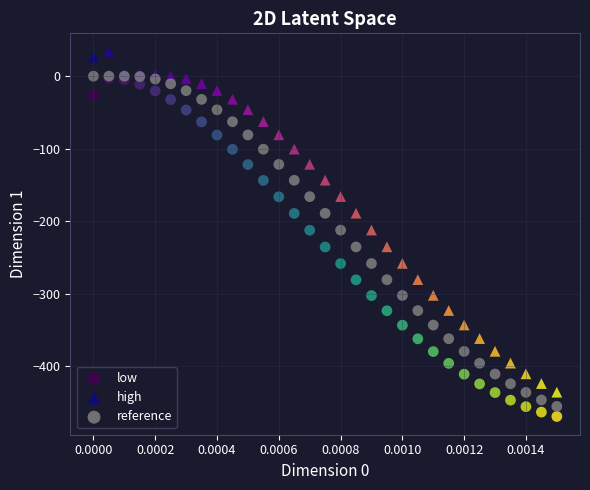

What are all the series names shown in the legend?

low, high, reference